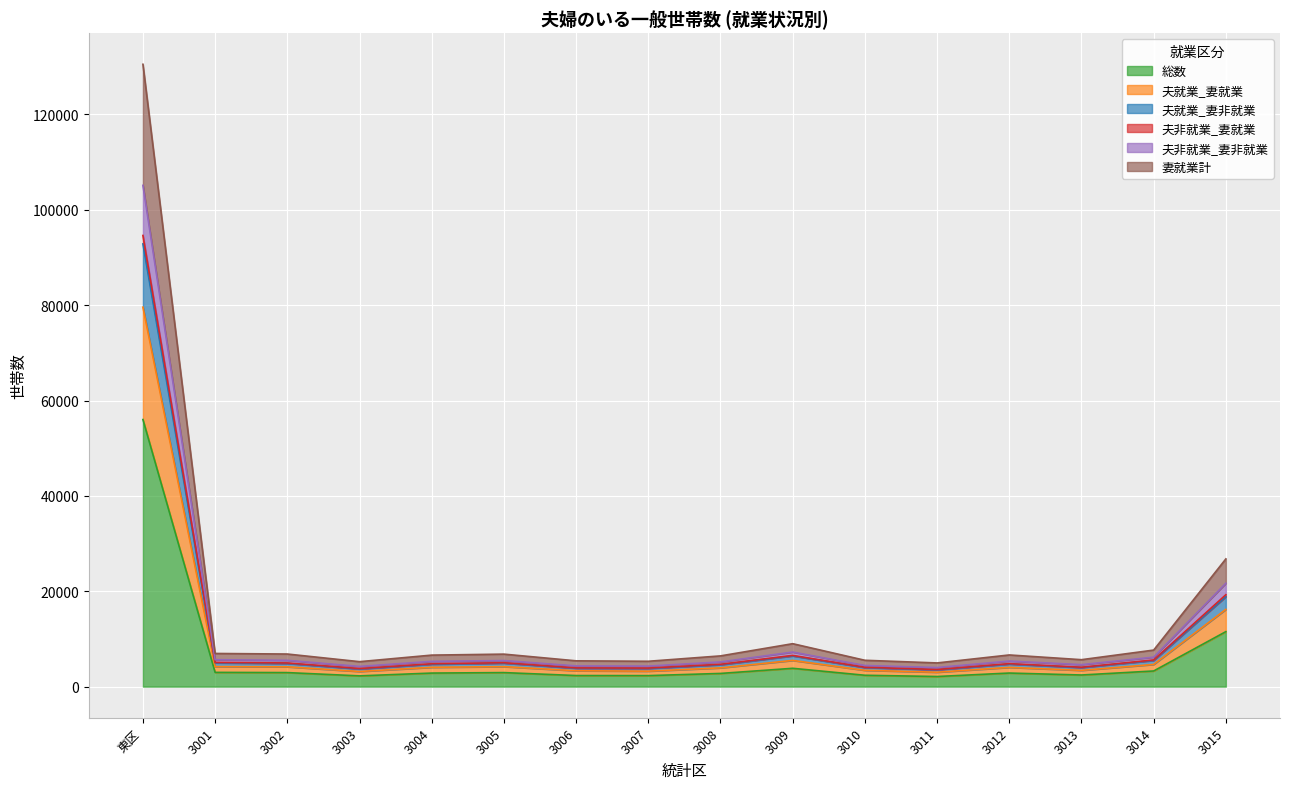

True or false: 総数 and 夫非就業_妻非就業 intersect in this chart.

False